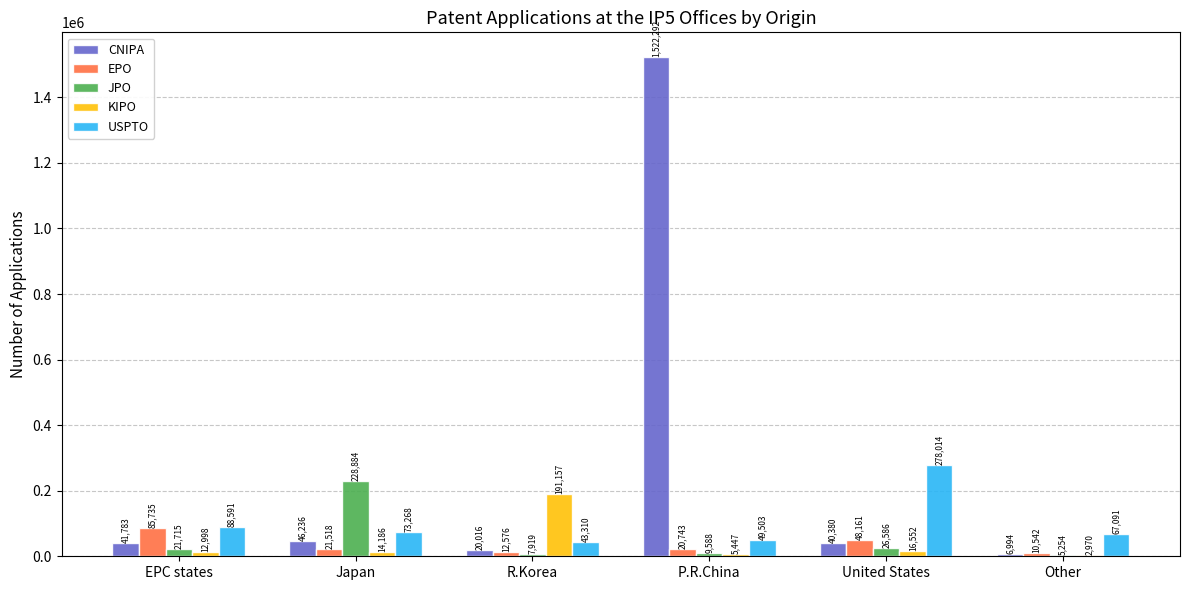

Which series has the largest range (max minus min)?

CNIPA